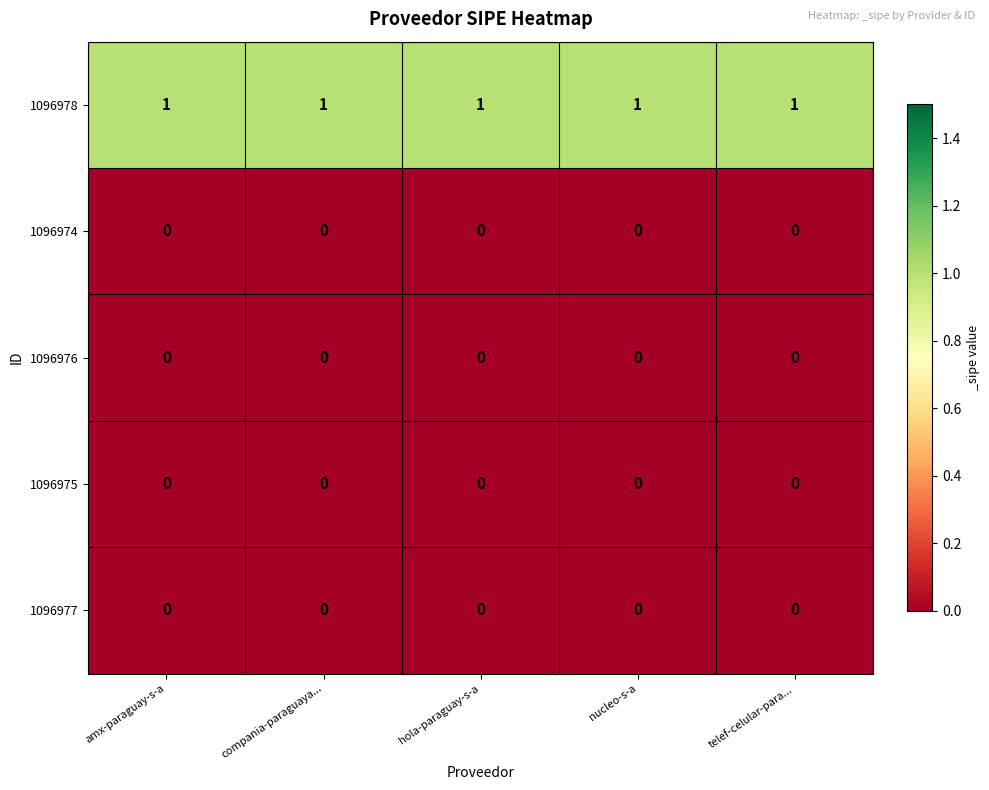

What is the sum of all 1096978 values?

5